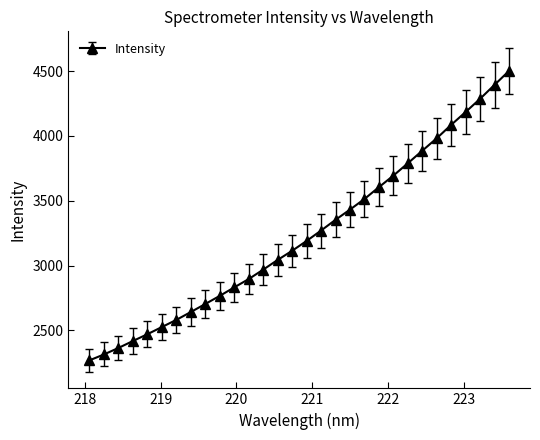

What is the difference between the maximum and minimum values?

2232.6